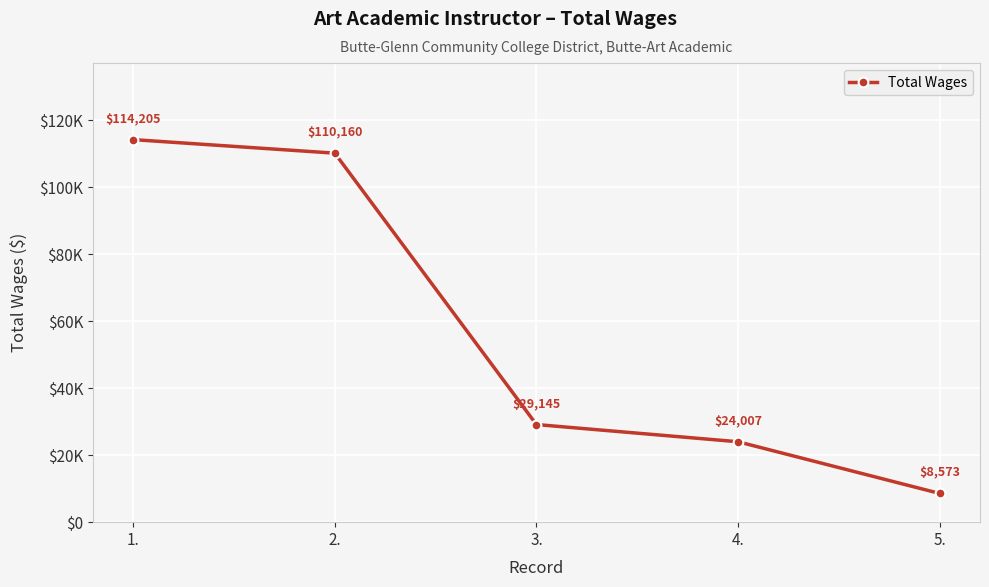

What is the difference between the maximum and second lowest values?

90198